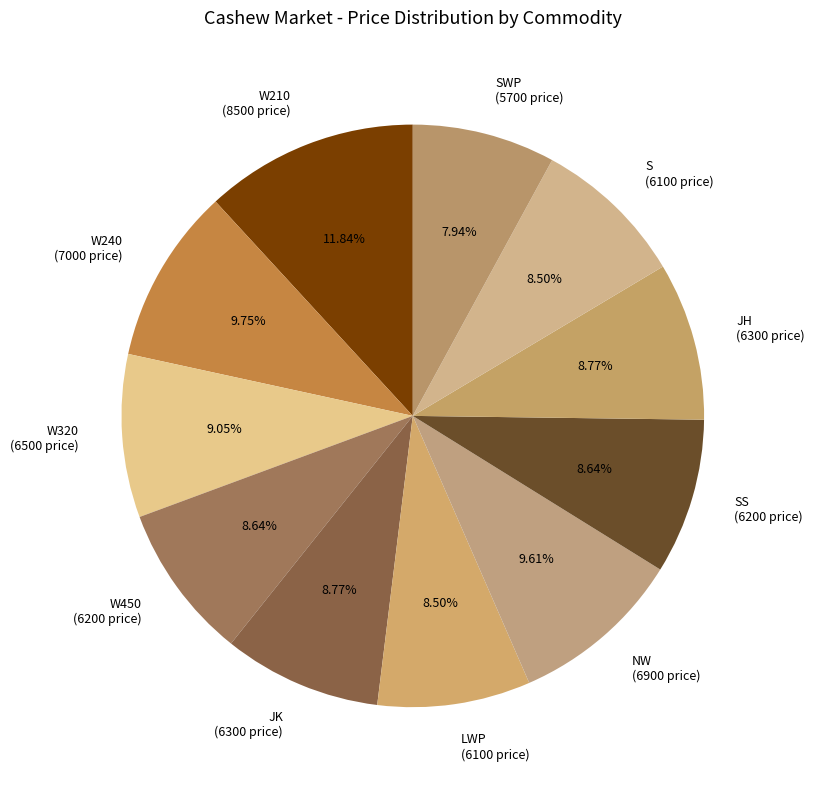

How many slices are in this pie chart?

11